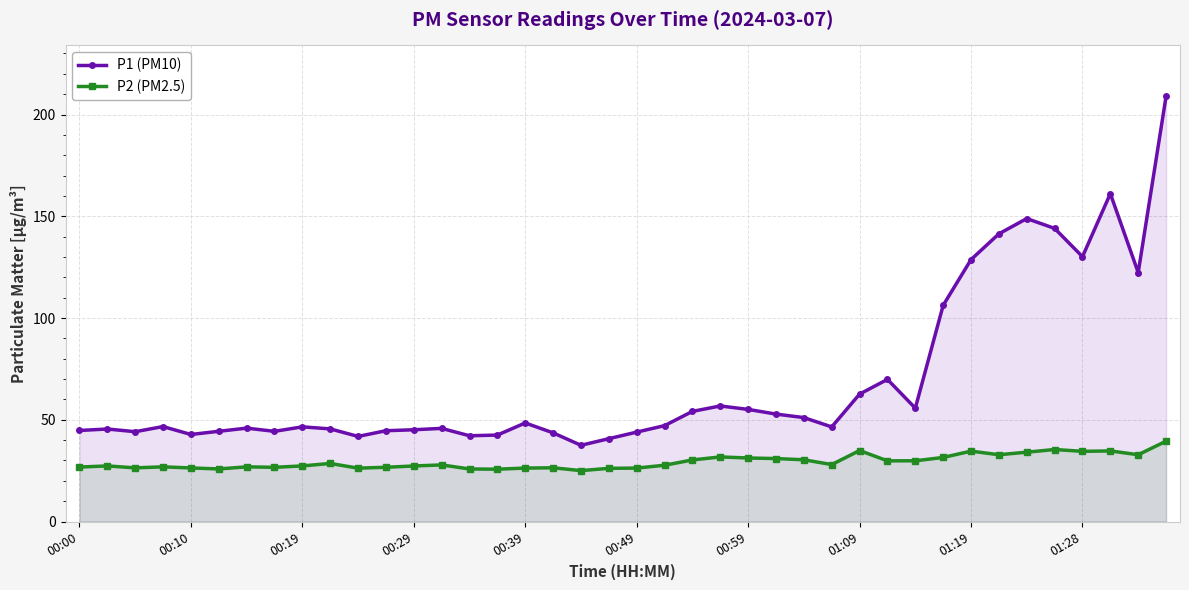

What is the difference between the maximum and minimum values in the P2 (PM2.5) series?

14.5